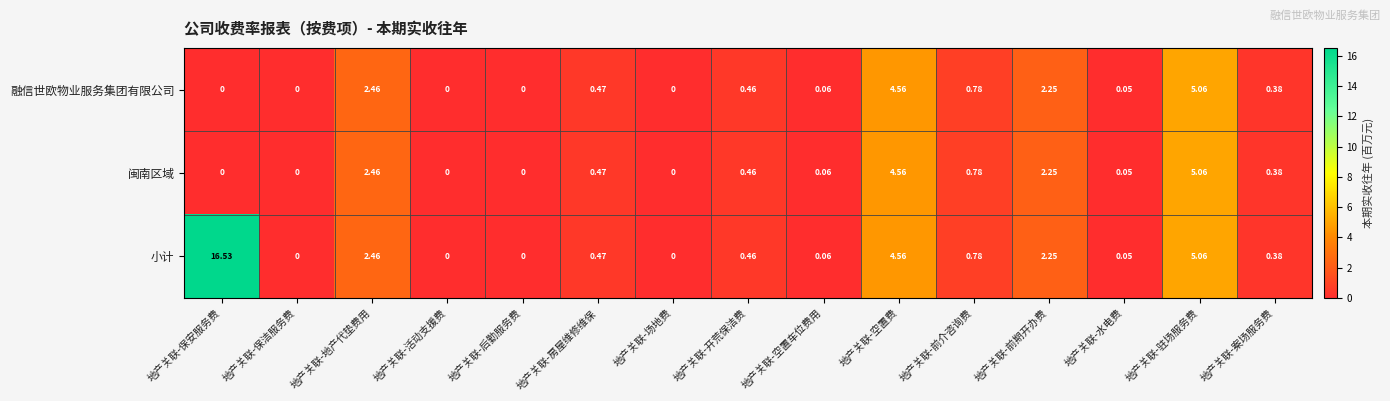

Count the number of categories in the chart.

15